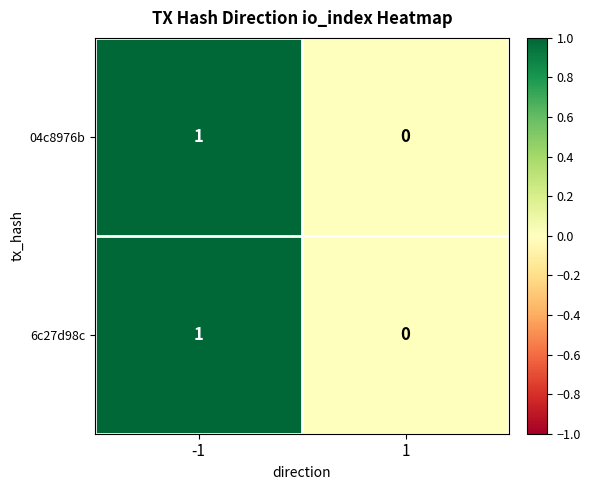

What is the total value across all series at -1?

2